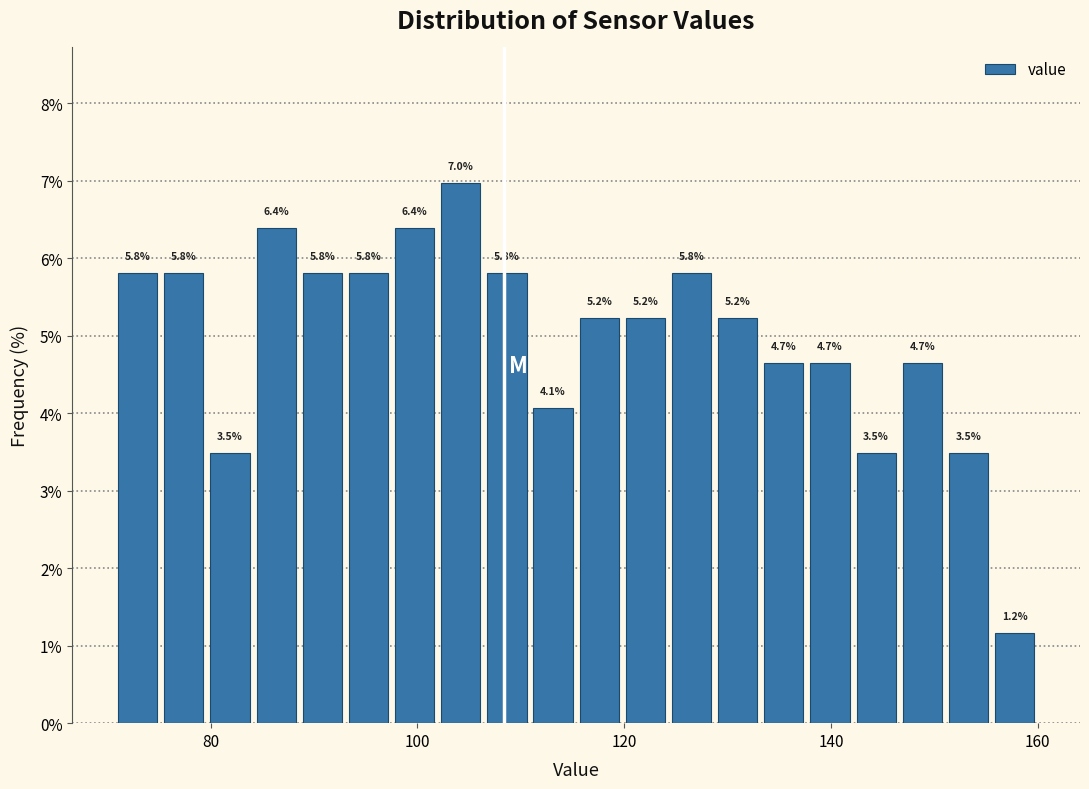

Around what value on the x-axis is the tallest bar? Give the approximate position of its centre, as read against the axis.

104